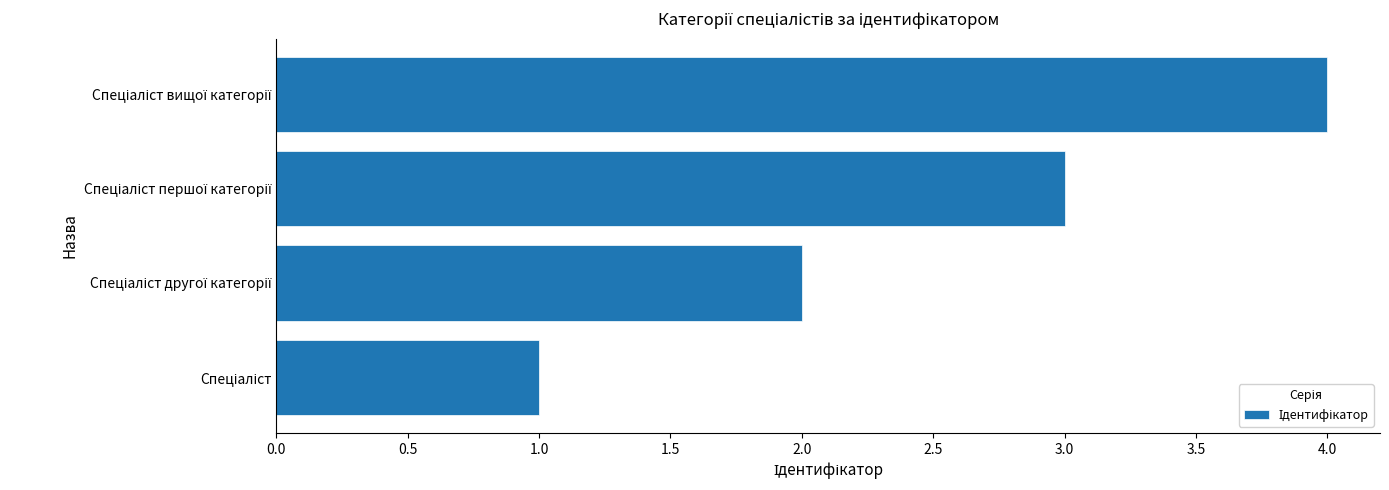

What is the sum of all values?

10